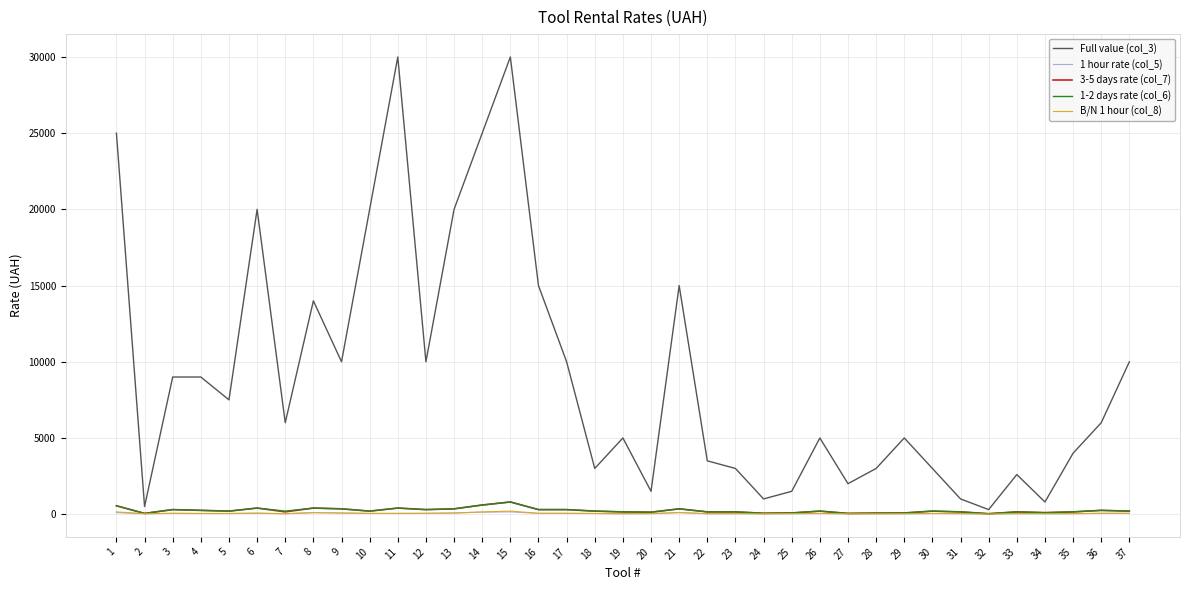

The value of Full value (col_3) at 3 is 9000. True or false?

True